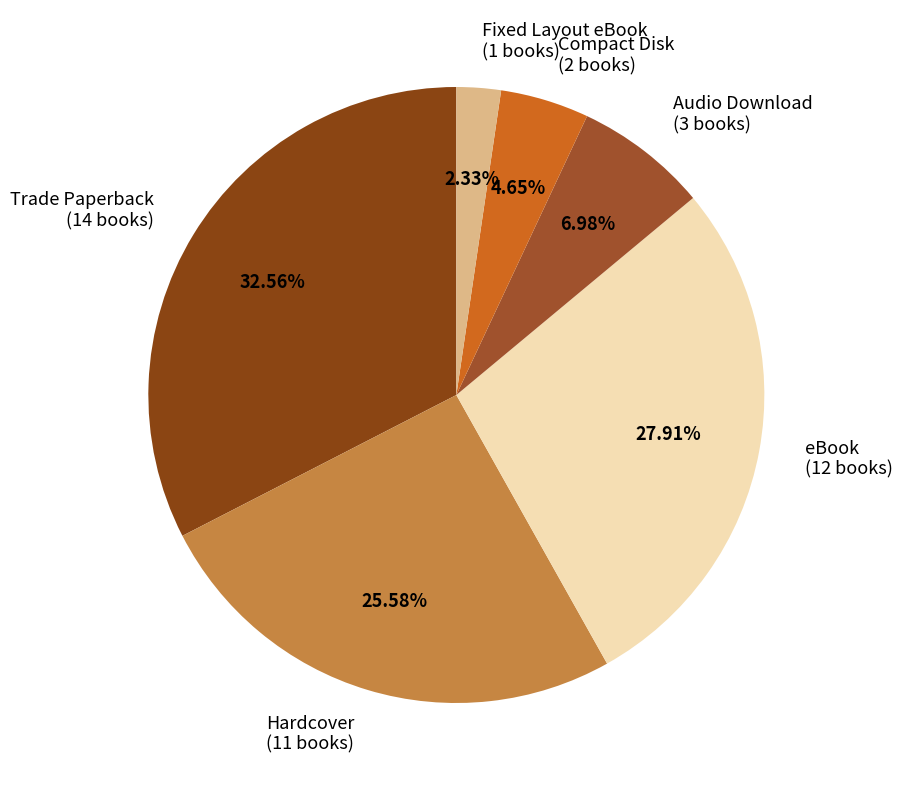

What is the total percentage of Audio Download and eBook?

34.9%